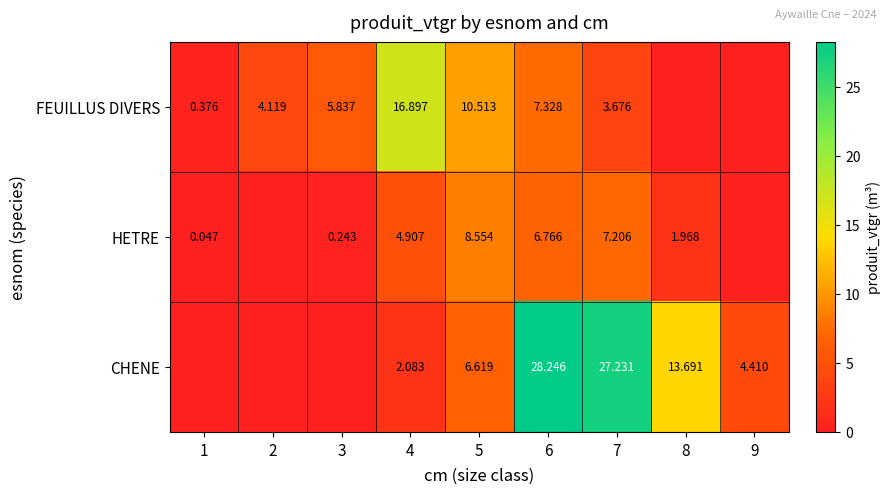

Between 4 and 5, which series saw the biggest shift?

FEUILLUS DIVERS